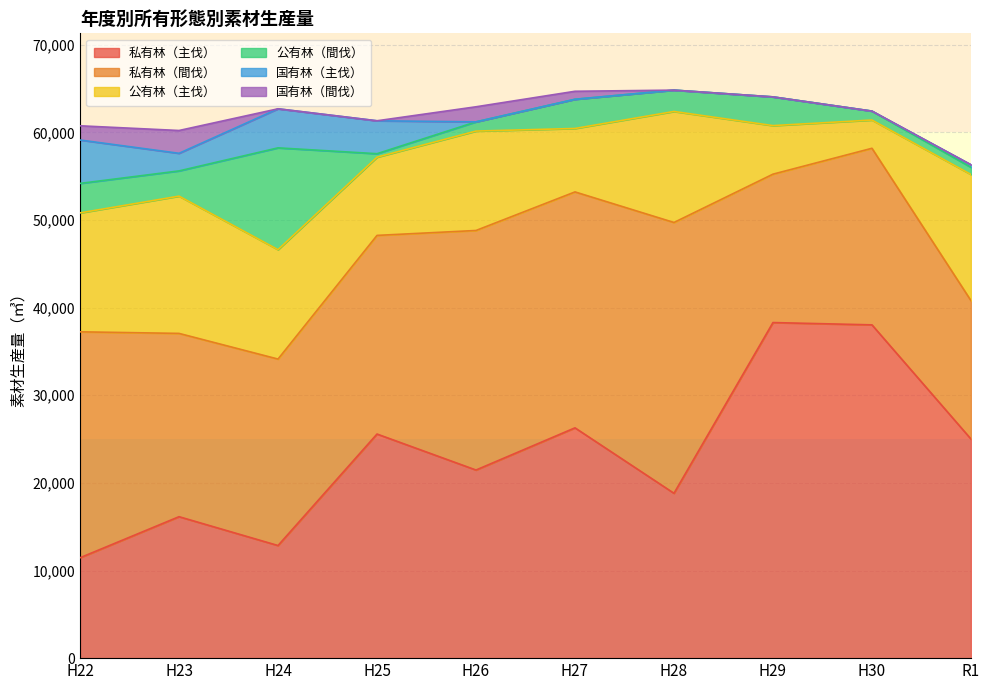

How many interior local peaks does the 国有林（主伐） series have?

1